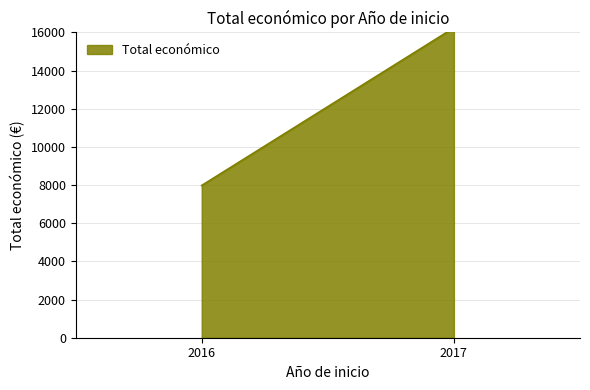

What is the sum of all values?

24220